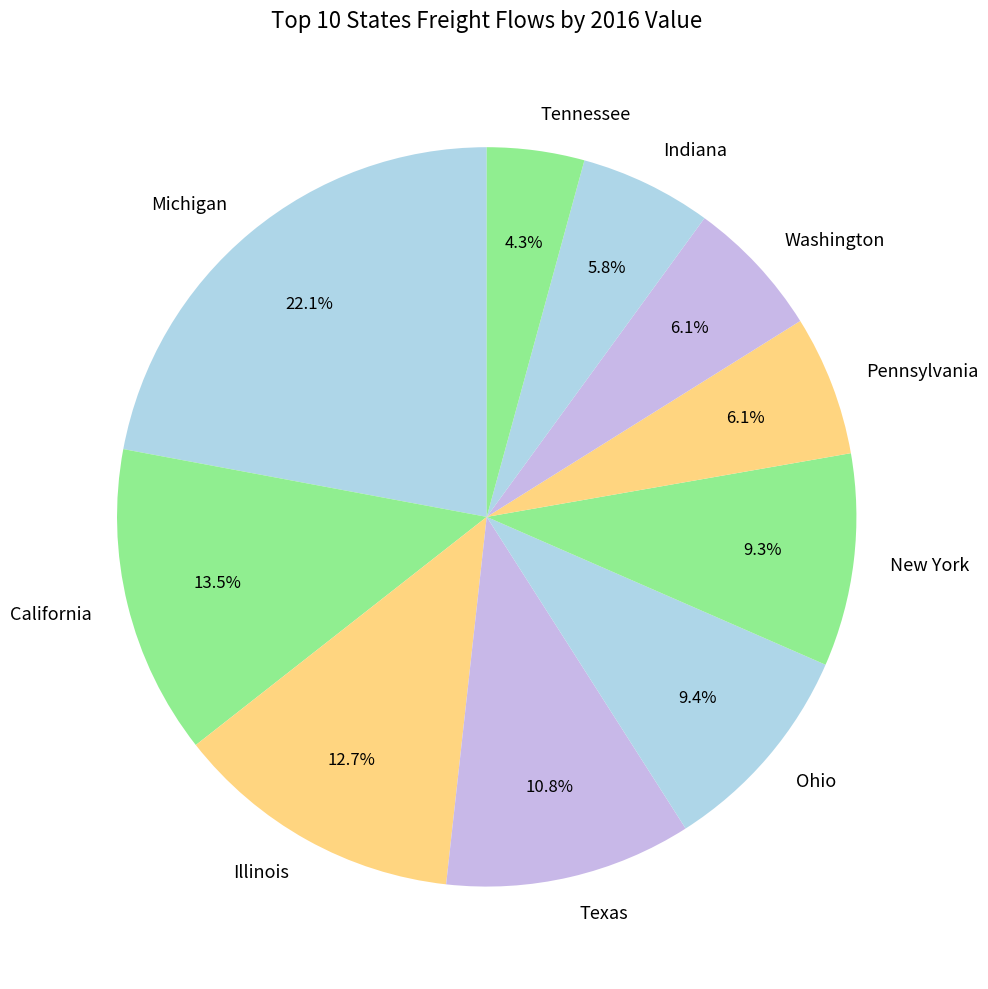

To the nearest percent, what is the average slice percentage?

10%